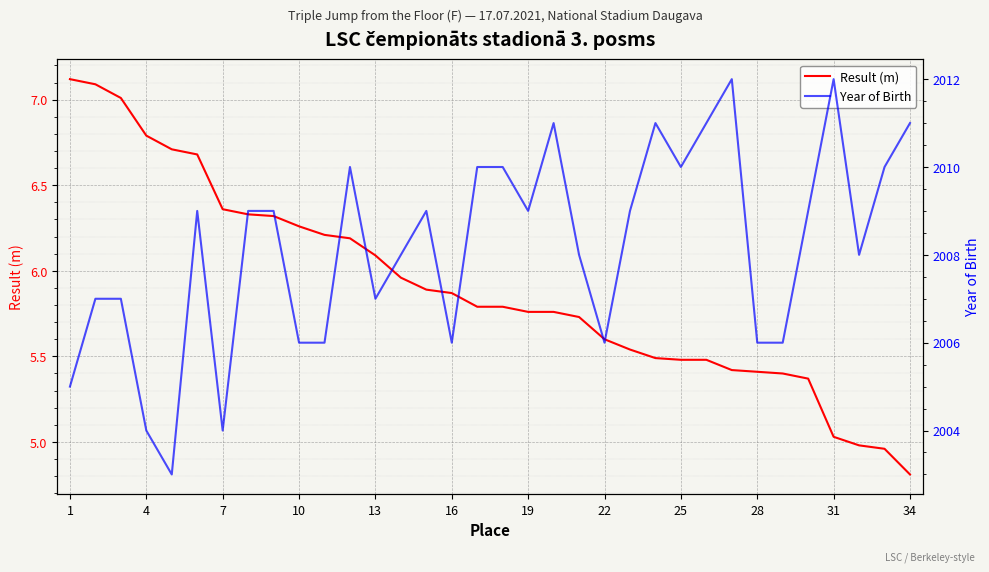

What is the highest value of the Result (m) series?

7.1